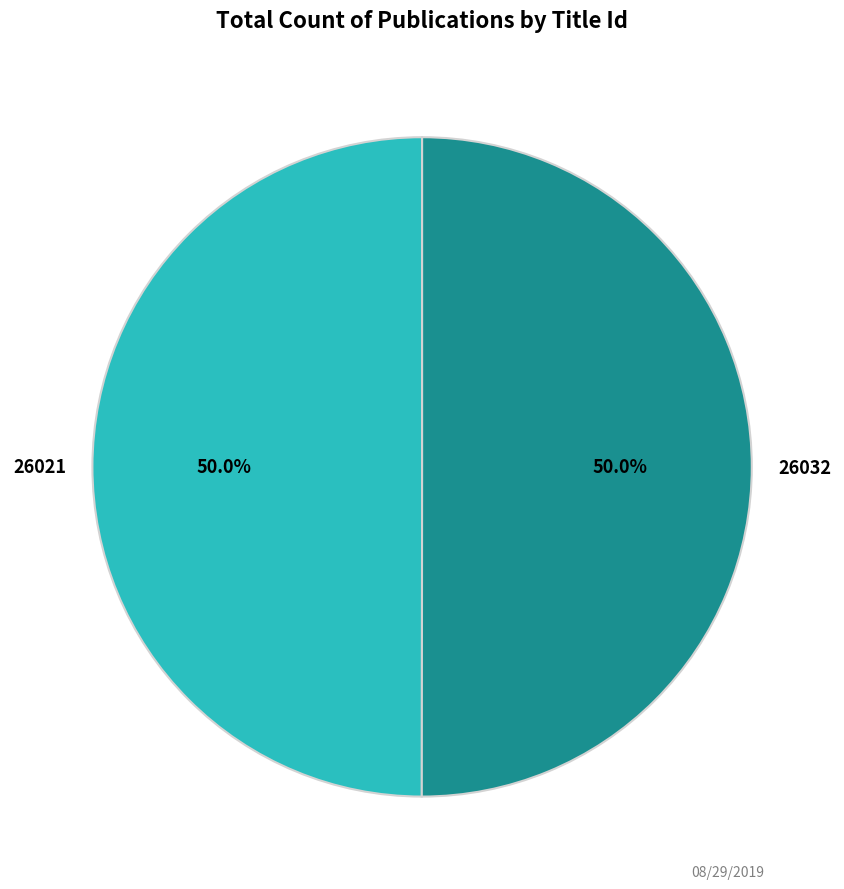

How many slices are in this pie chart?

2